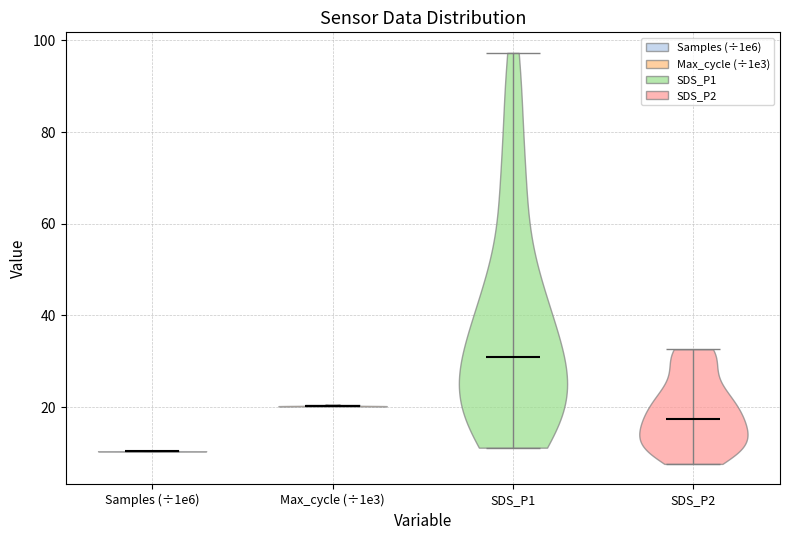

Which violin has the lowest median line?

Samples (÷1e6)